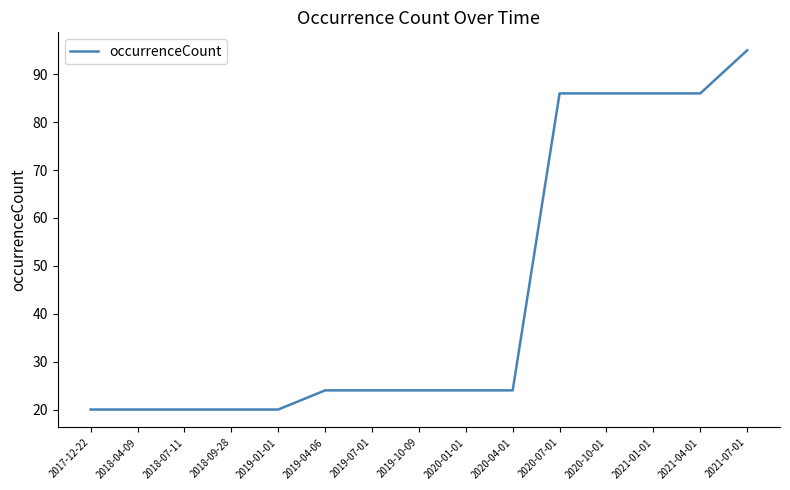

What is the greatest value displayed?

95